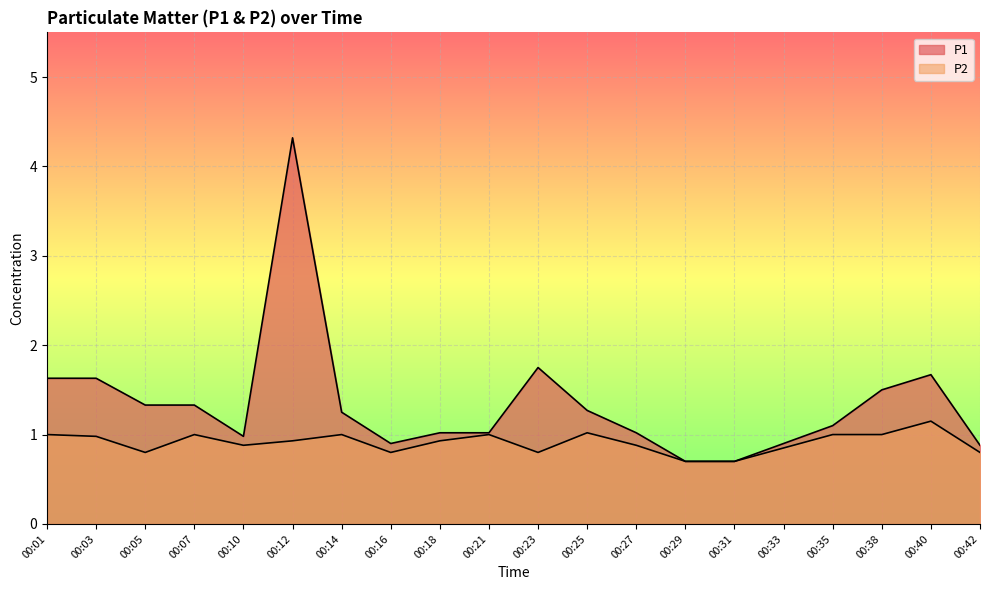

What is the average value of the P2 series?

0.9